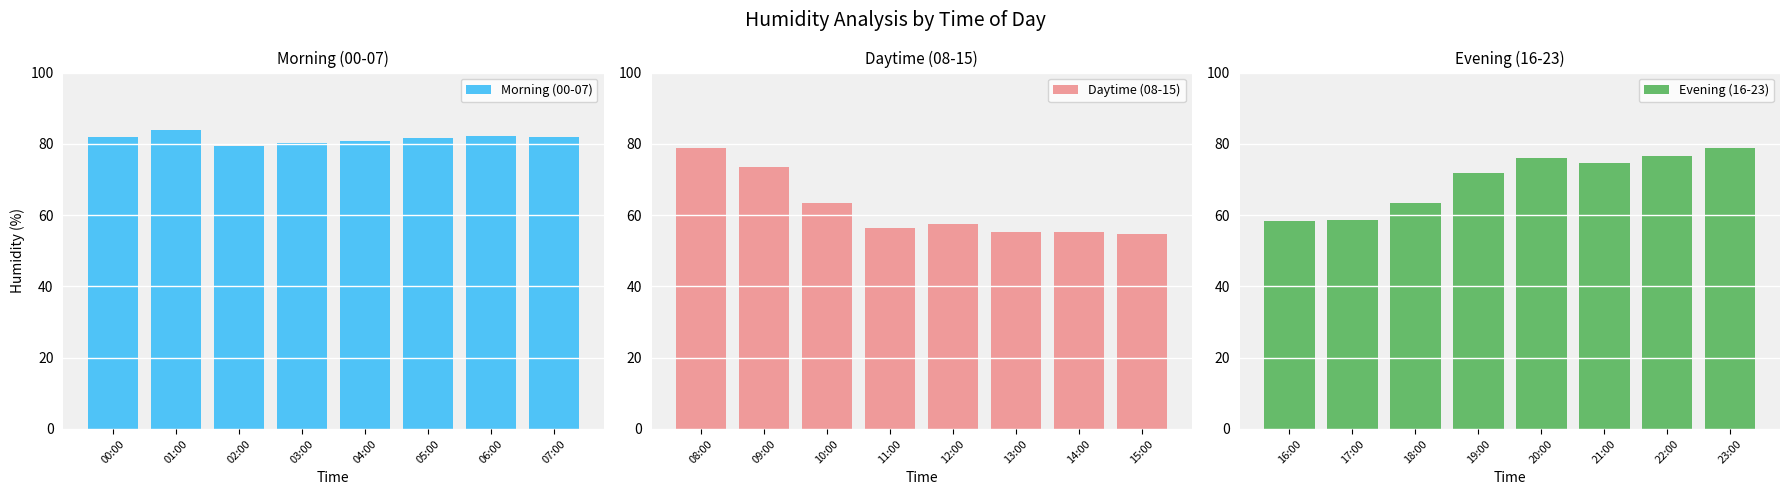

Which series has the widest spread of values?

Daytime (08-15)